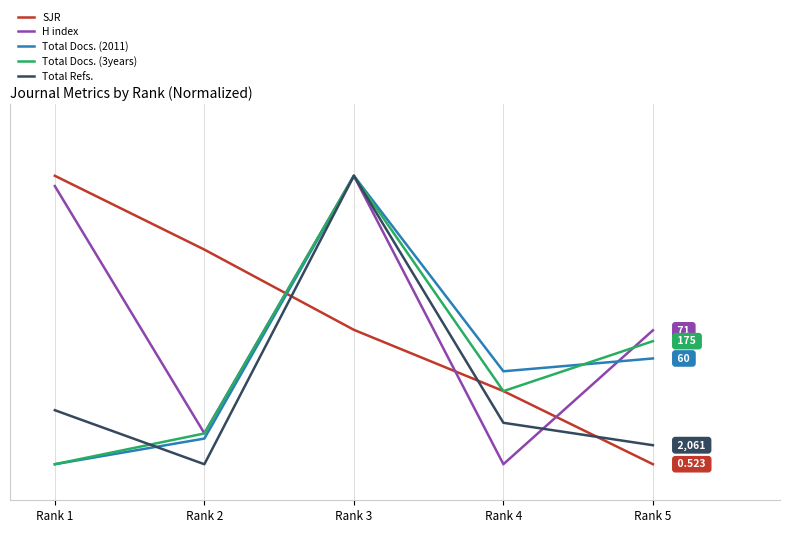

What is the value of the H index point at the 5th from the left?

42.1